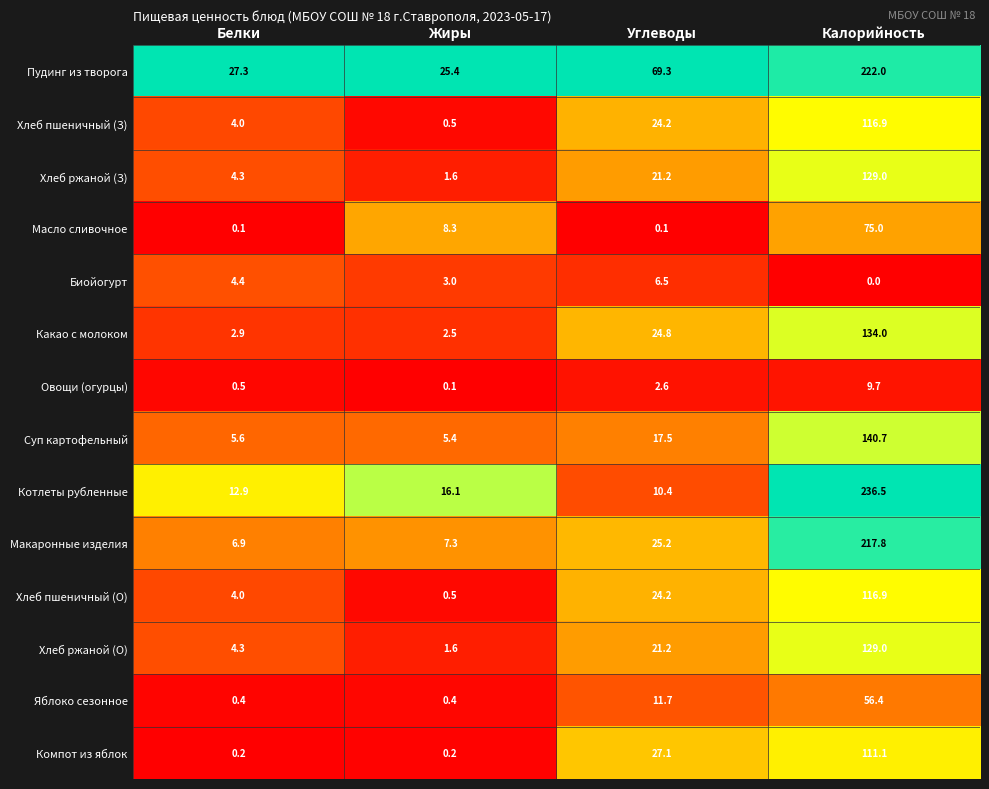

At which category is the sum across all series the highest?

Калорийность